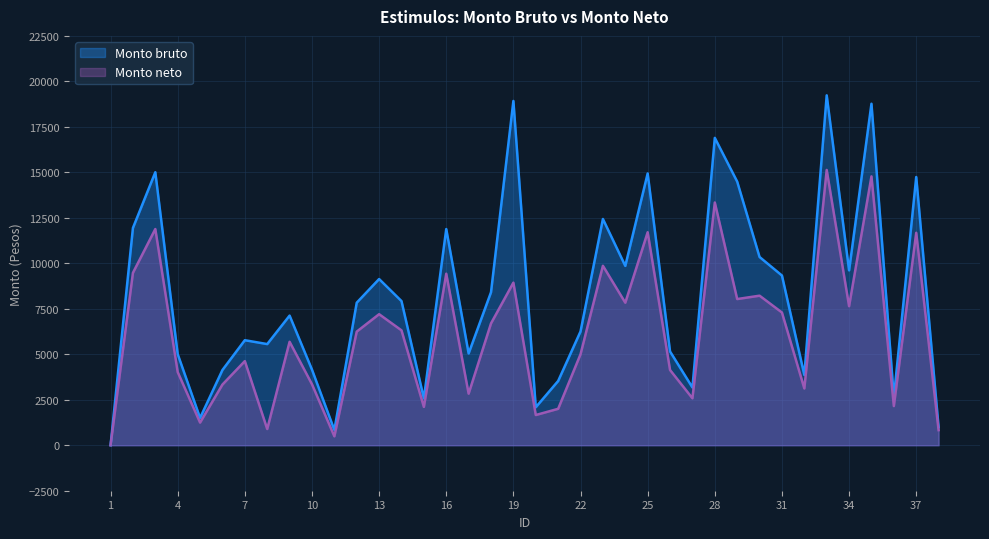

The value of Monto bruto at 13 is 9134.9. True or false?

True